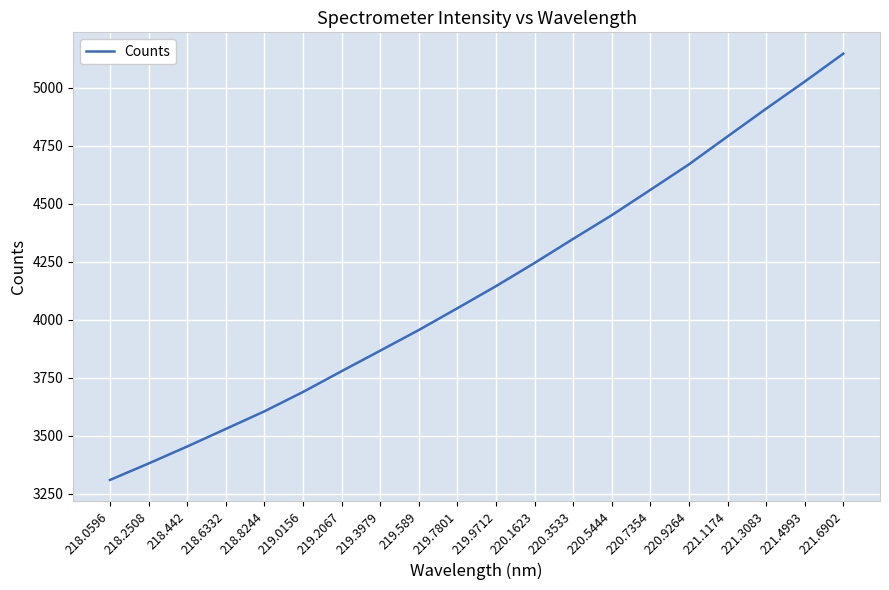

What is the approximate value at 219.7801?

4049.2